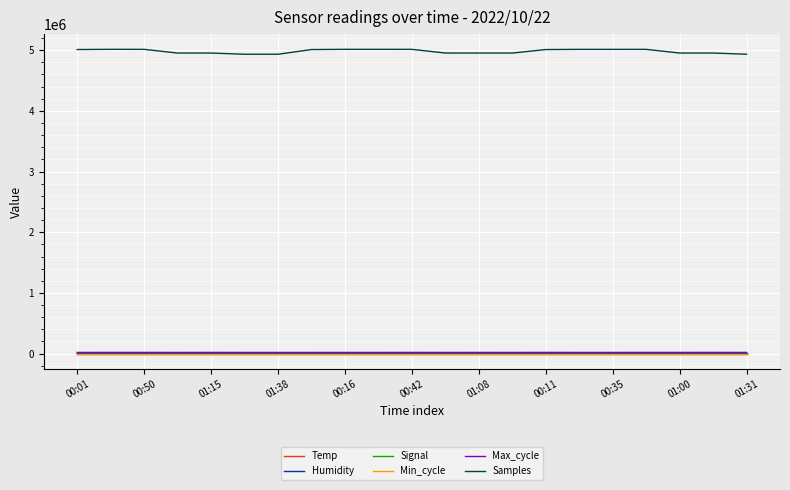

True or false: Samples and Min_cycle intersect in this chart.

False